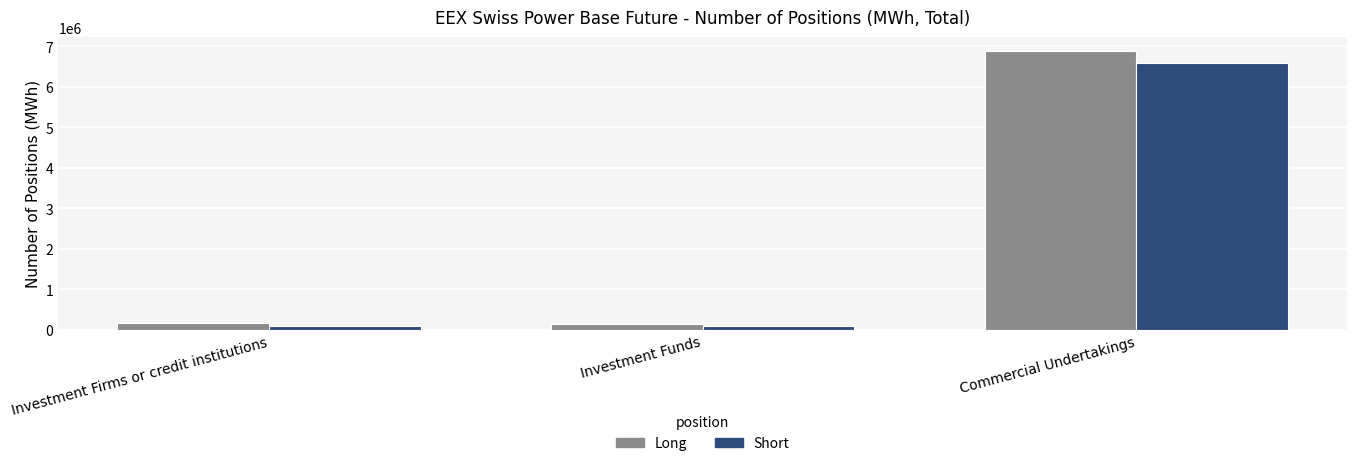

What is the maximum value shown in the chart?

6890330